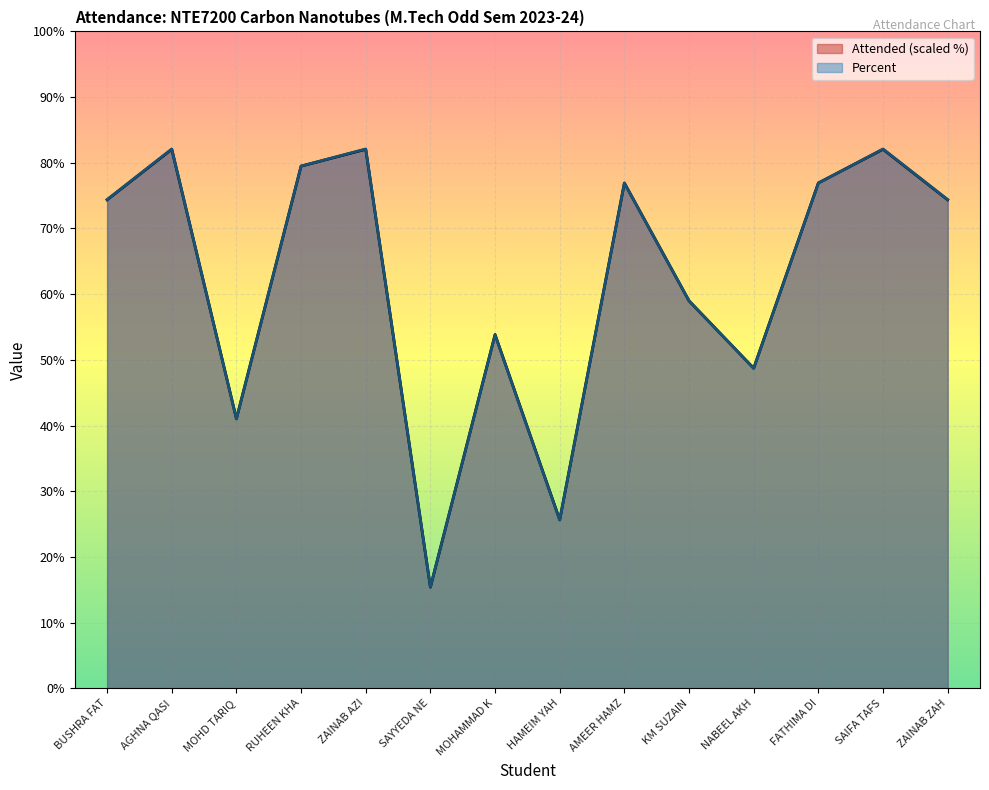

Does the chart display data point markers on the line(s)?

No